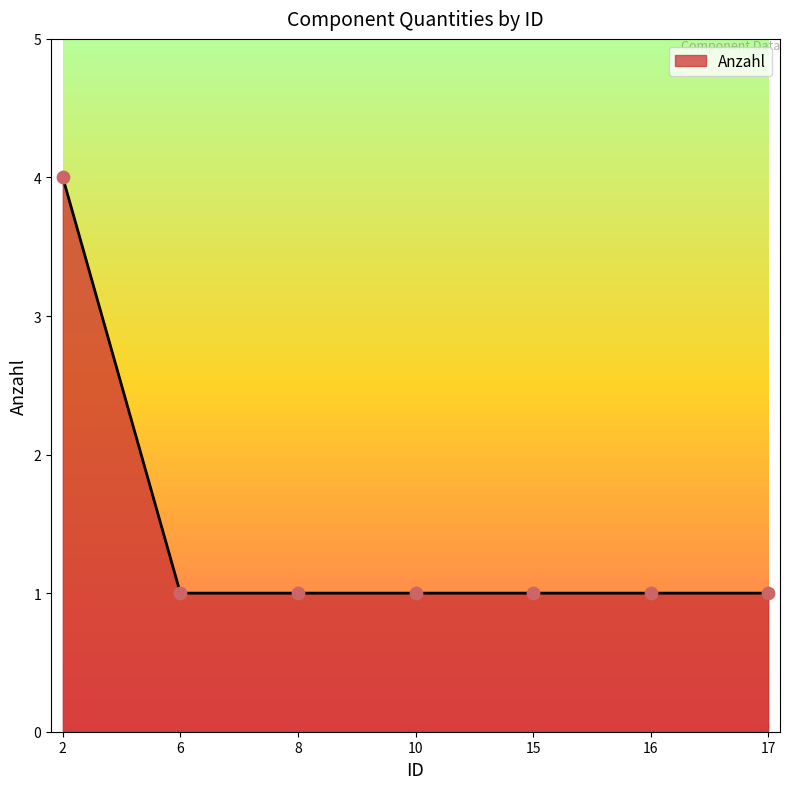

What is the ratio of the value at 17 to the value at 15?

1.0